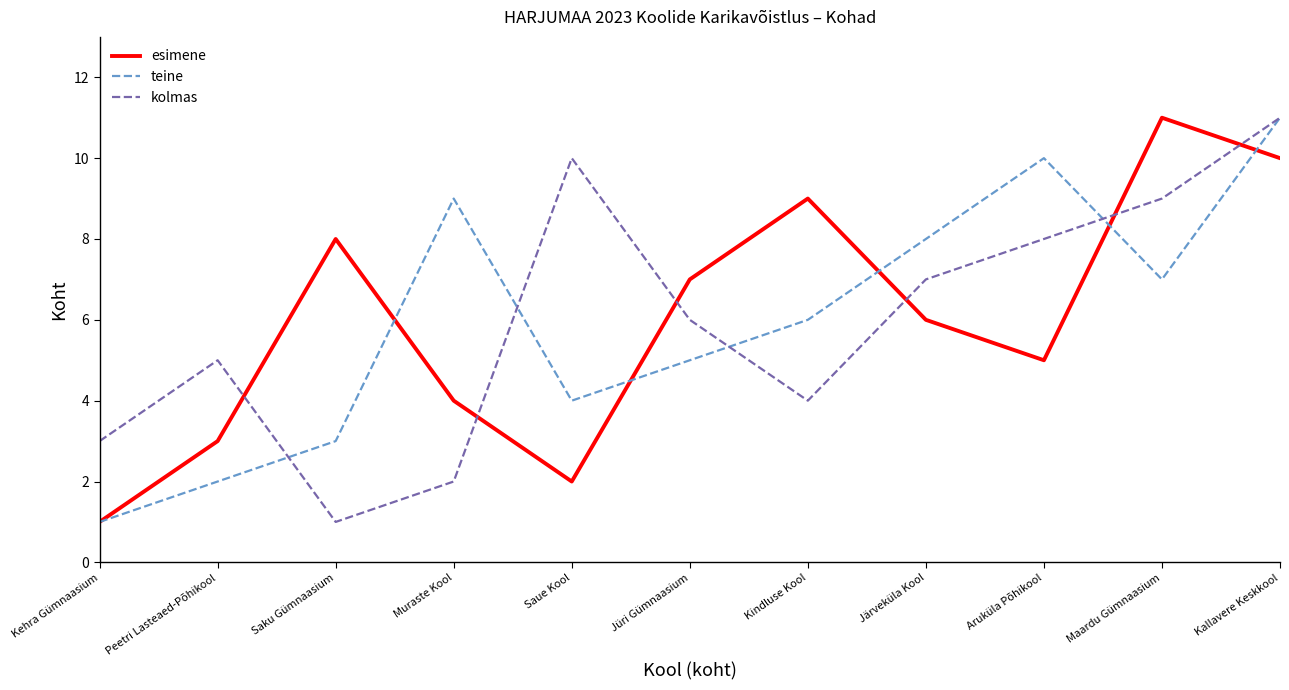

What is the greatest value displayed?

11